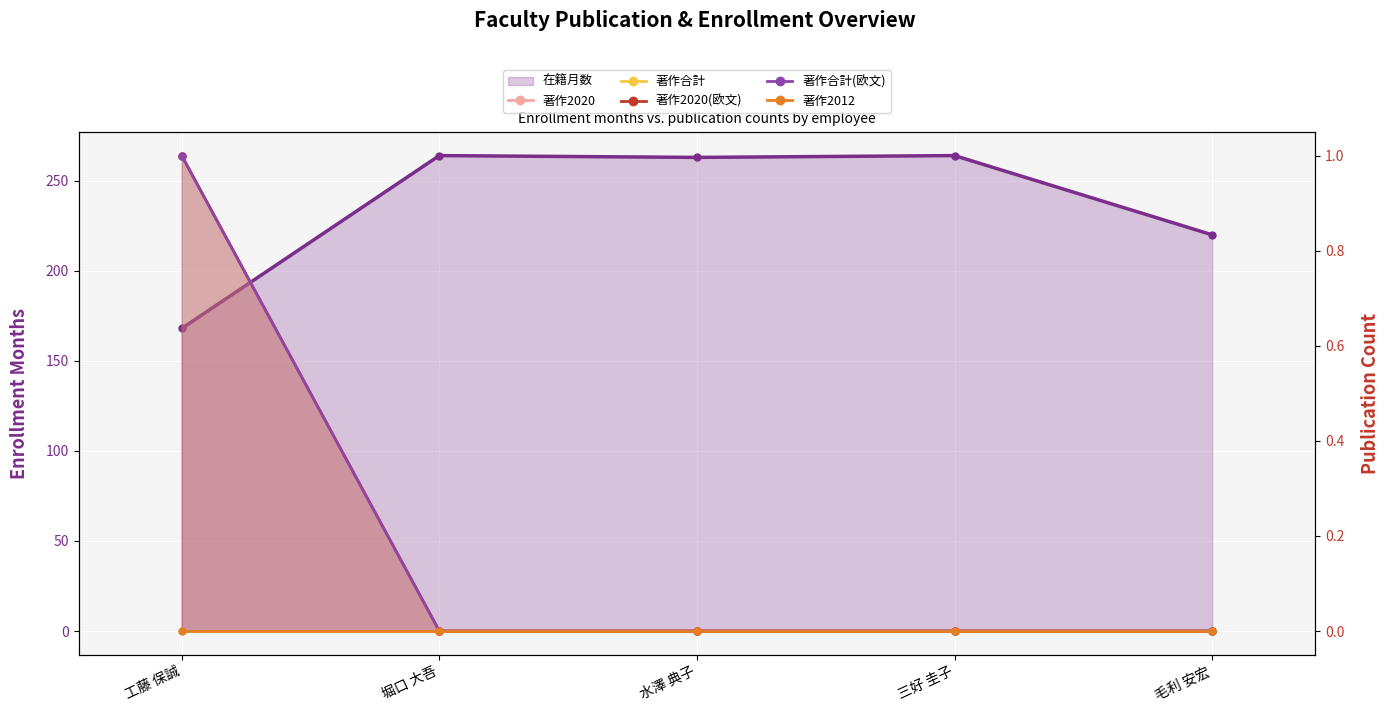

Which series changed the most between 工藤 保誠 and 堀口 大吾?

著作2020